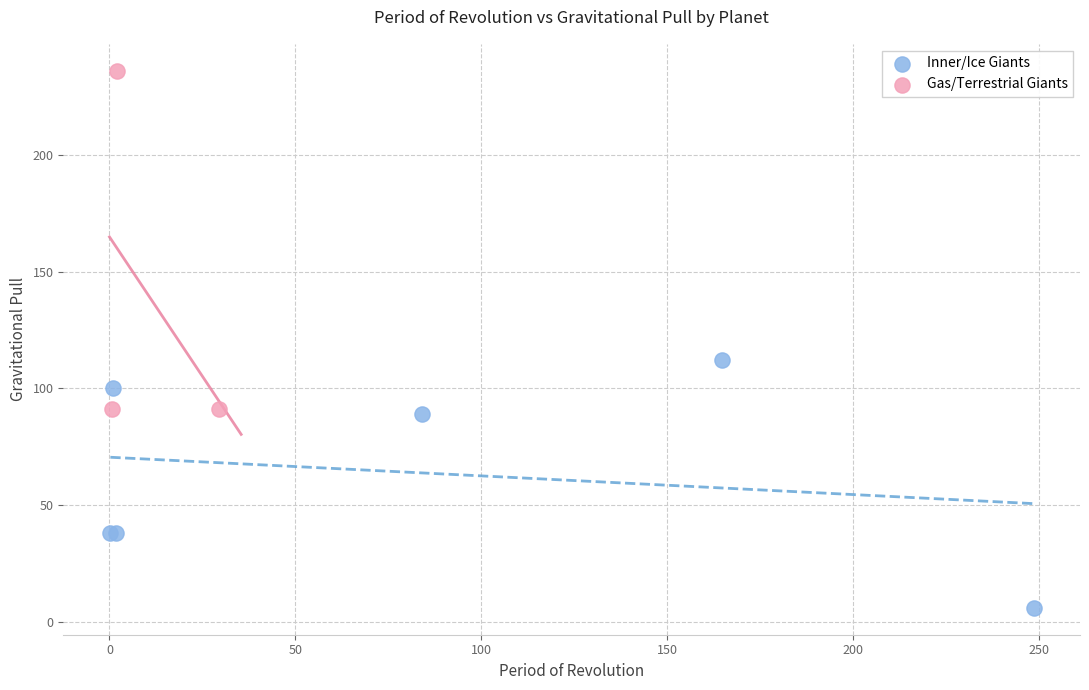

Which series has the widest spread of Y values?

Gas/Terrestrial Giants